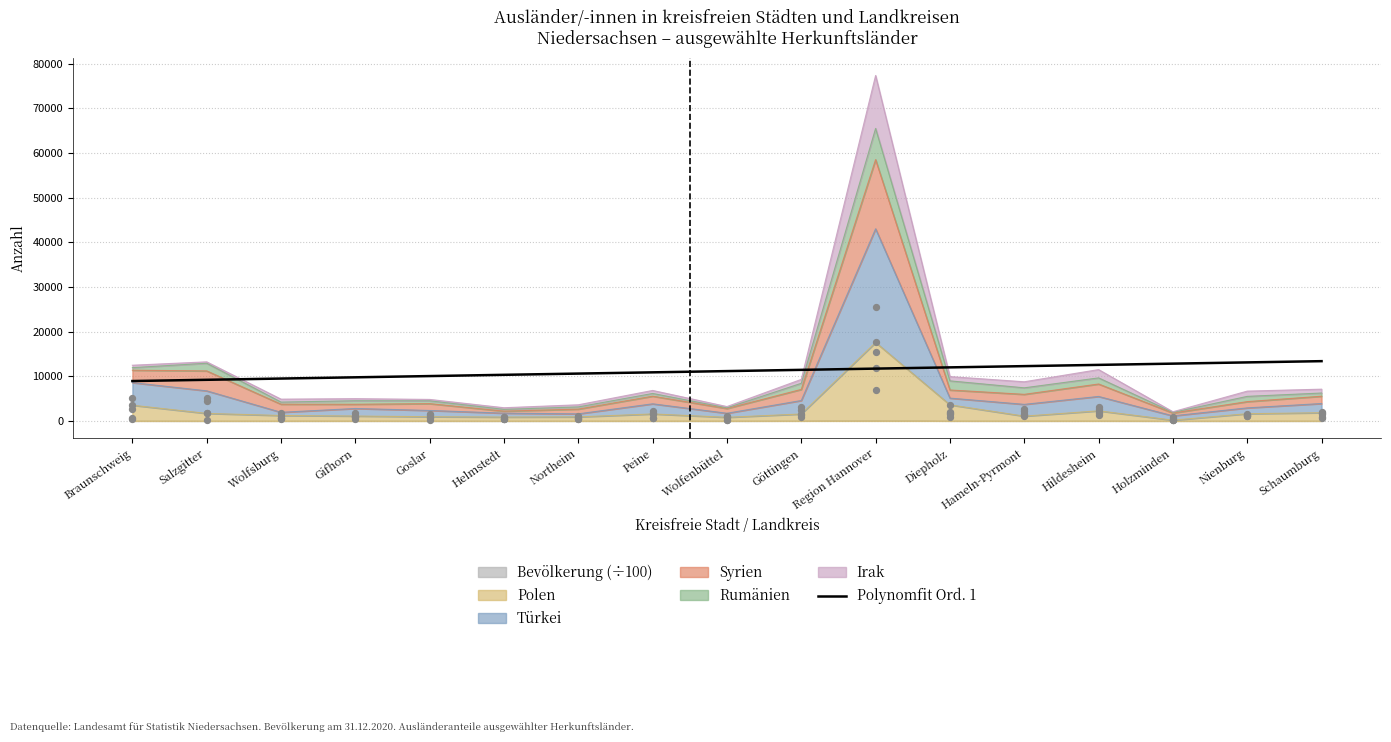

Approximately how many times larger is the value at Göttingen compared to Braunschweig?

1.3